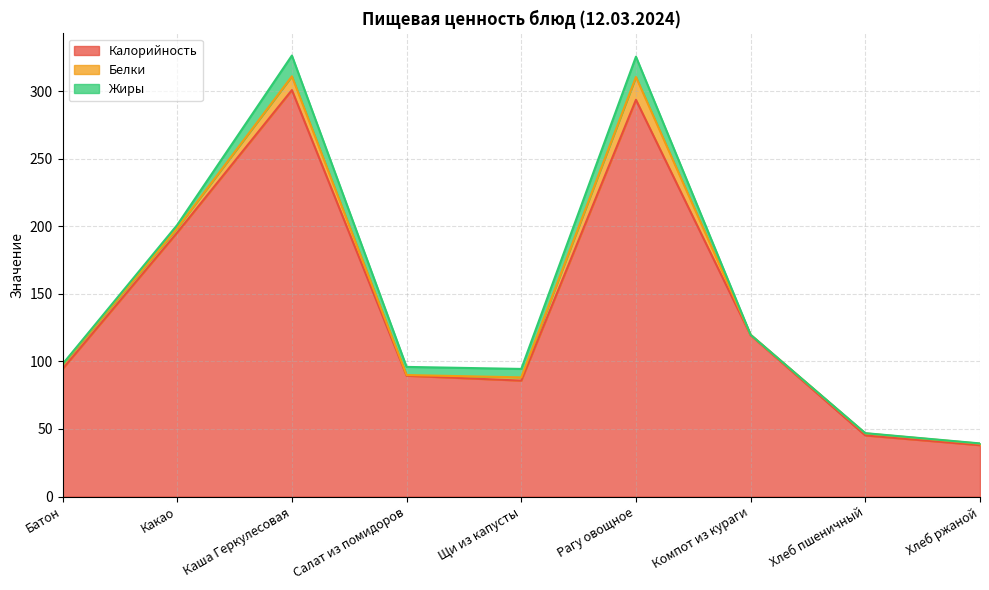

Reading right to left, what are all the values shown in this chart?

Калорийность: Хлеб ржаной=38.0	Хлеб пшеничный=45.2	Компот из кураги=119.3	Рагу овощное=293.6	Щи из капусты=85.8	Салат из помидоров=89.4	Каша Геркулесовая=300.8	Какао=195.4	Батон=94.4
Белки: Хлеб ржаной=1.1	Хлеб пшеничный=1.5	Компот из кураги=0.4	Рагу овощное=16.9	Щи из капусты=2.4	Салат из помидоров=0.5	Каша Геркулесовая=10.2	Какао=3.2	Батон=3.2
Жиры: Хлеб ржаной=0.2	Хлеб пшеничный=0.2	Компот из кураги=0.0	Рагу овощное=15.0	Щи из капусты=6.2	Салат из помидоров=6.0	Каша Геркулесовая=15.4	Какао=2.4	Батон=0.4